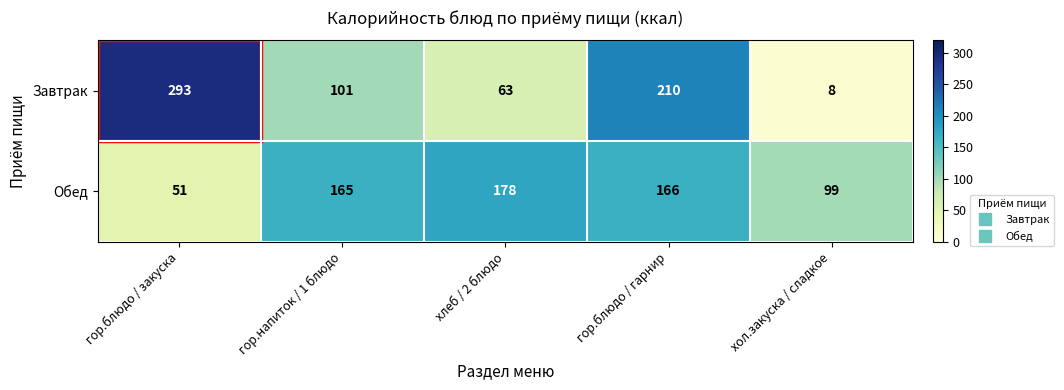

True or false: Завтрак has a value of 418 at гор.блюдо / закуска.

False